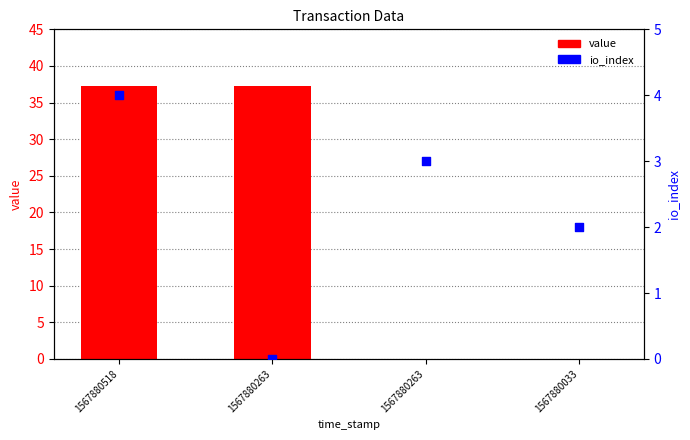

Which series has the largest Y range (max minus min)?

value